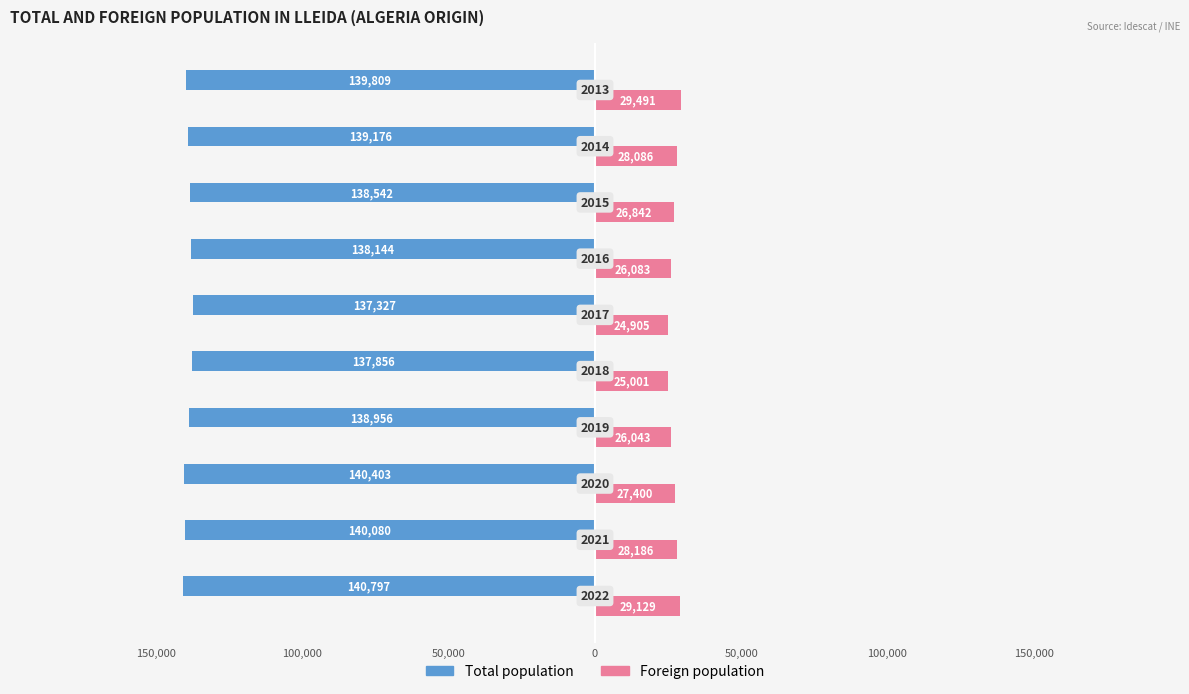

What are all the series names shown in the legend?

Total population, Foreign population